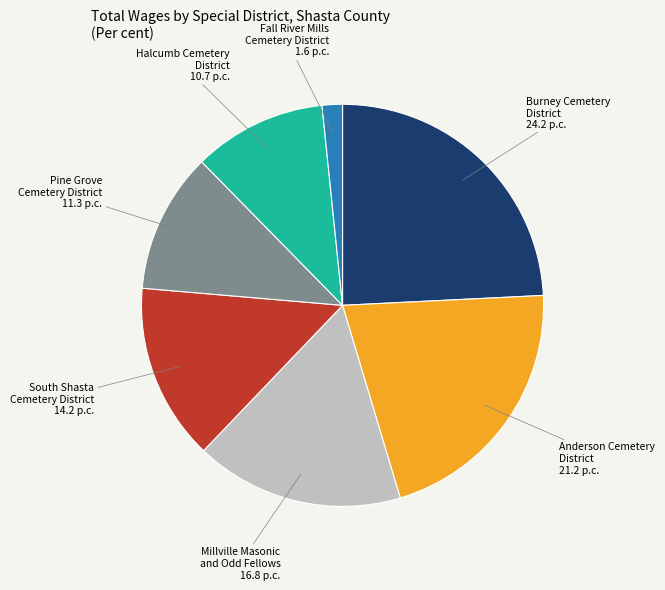

Is there any slice that represents more than half of the pie?

No